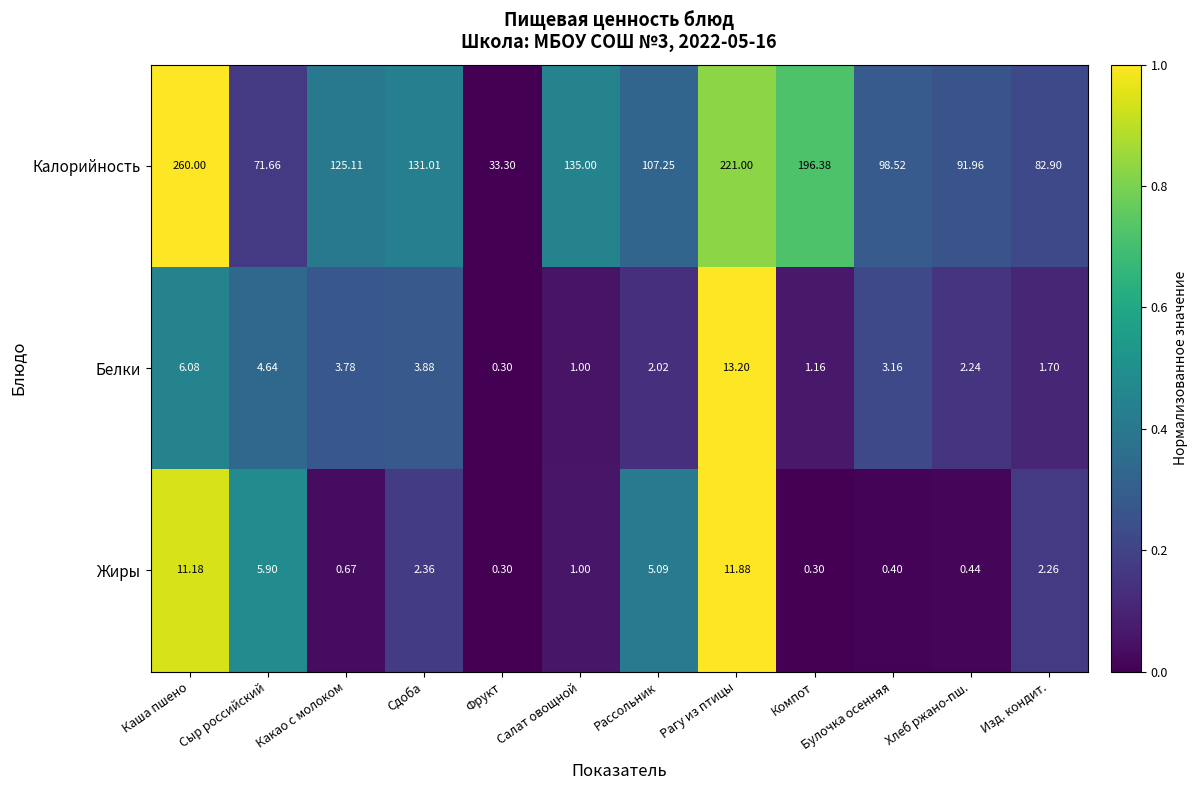

Where is Белки nearest to the value 6?

Каша пшено